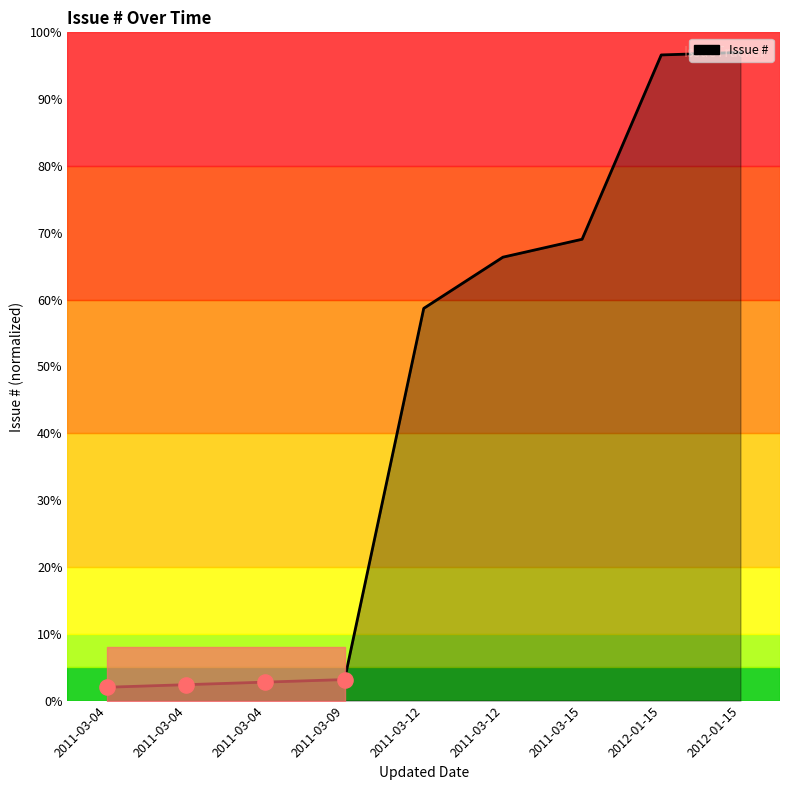

What is the change in value from 2011-03-04 to 2011-03-15?

+66.3